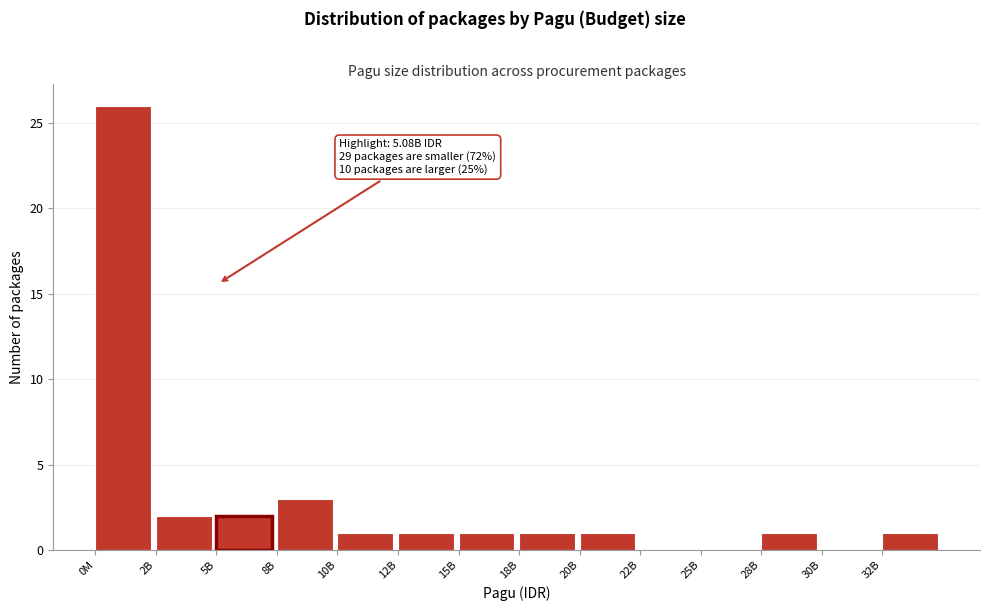

Reading left to right, what are all the values shown in this chart?

0M=26	2B=2	5B=2	8B=3	10B=1	12B=1	15B=1	18B=1	20B=1	22B=0	25B=0	28B=1	30B=0	32B=1